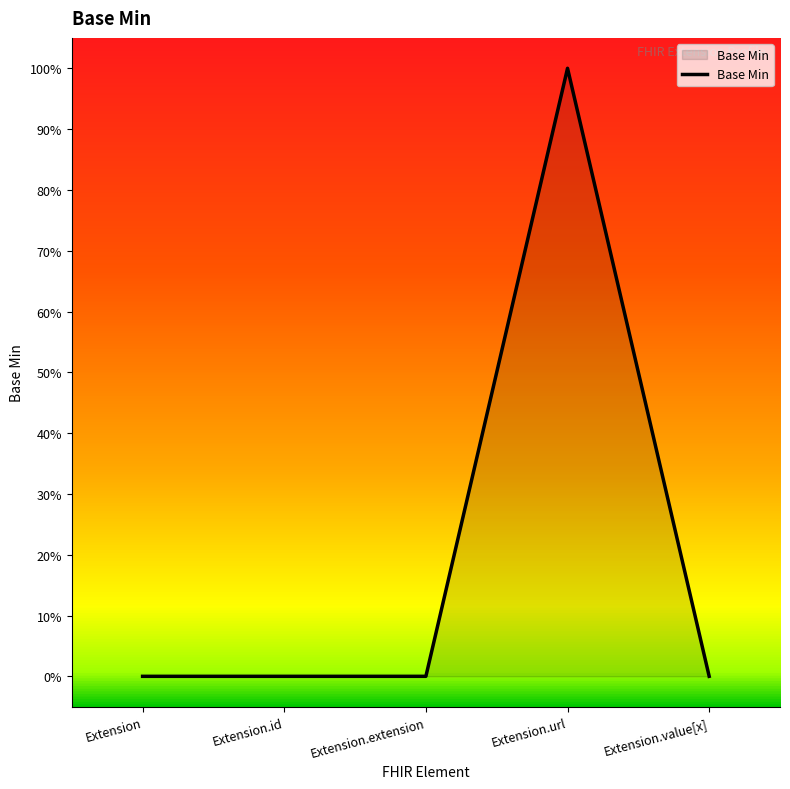

What is the sum of the values at Extension.url and Extension.id?

1